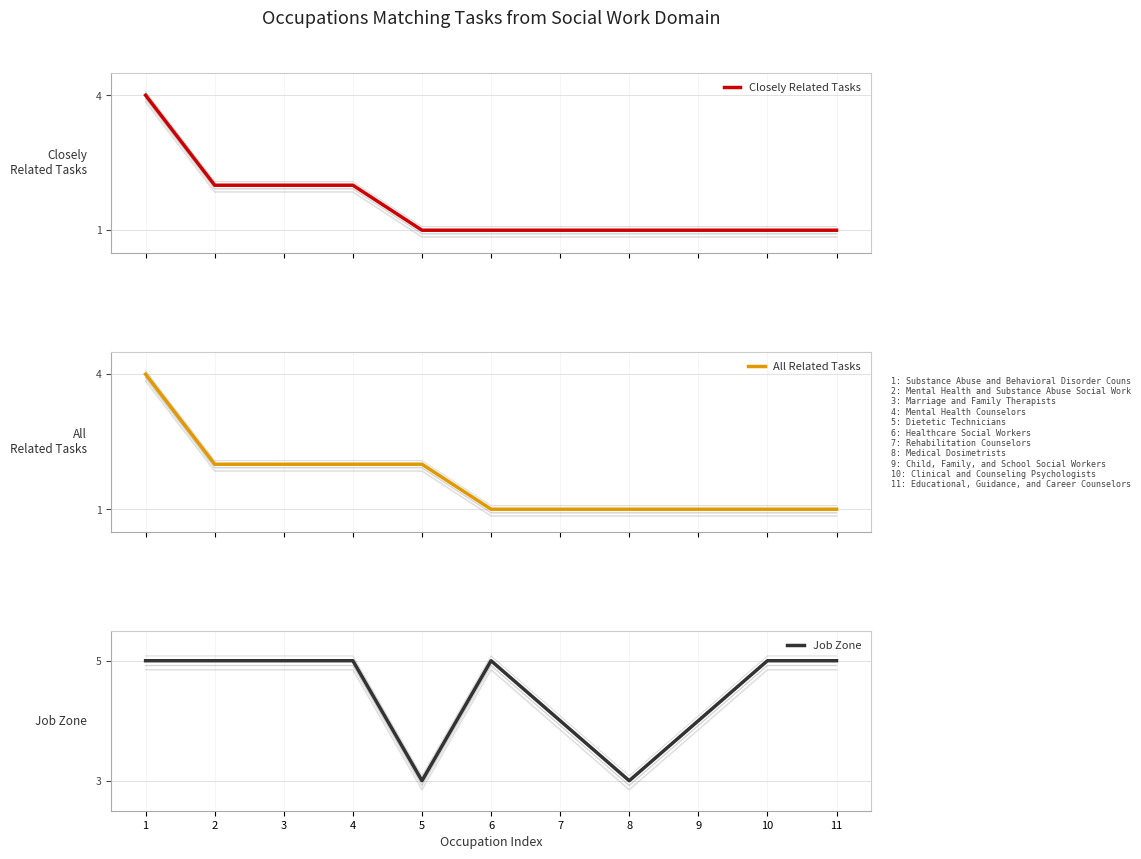

Is the value of All Related Tasks at 3 greater than the value of Closely Related Tasks at 6?

Yes